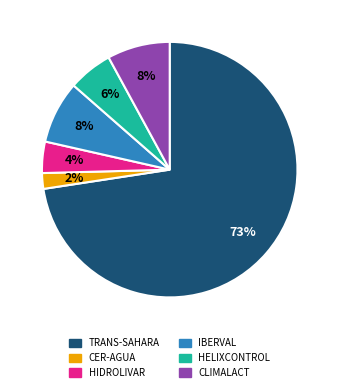

How many segments does this pie chart have?

6